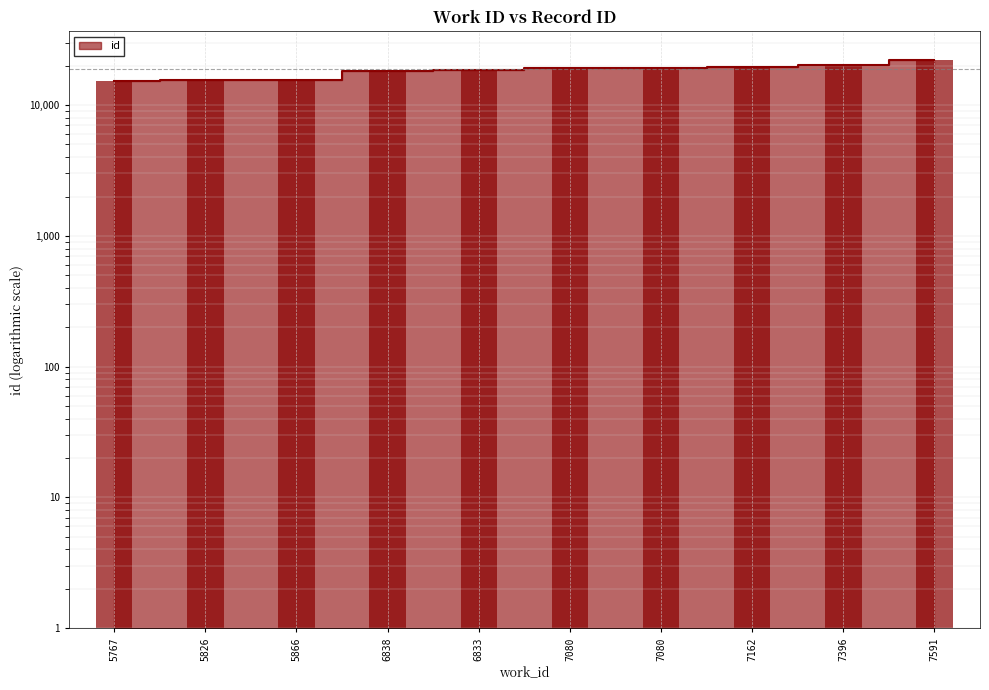

What is the value of the 2nd bar from the left?

15563